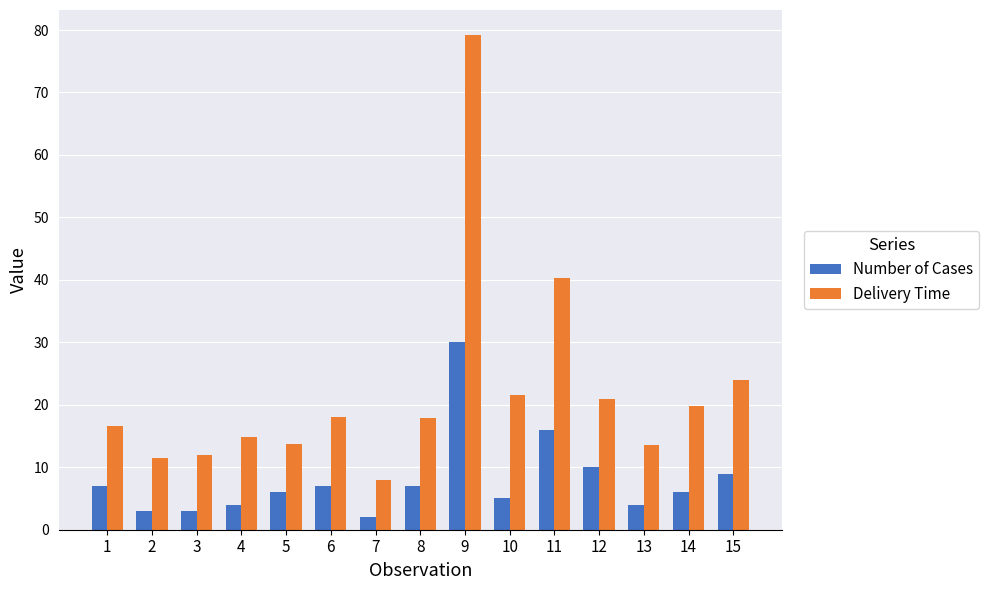

Rank the series at 10 from lowest to highest value.

Number of Cases, Delivery Time